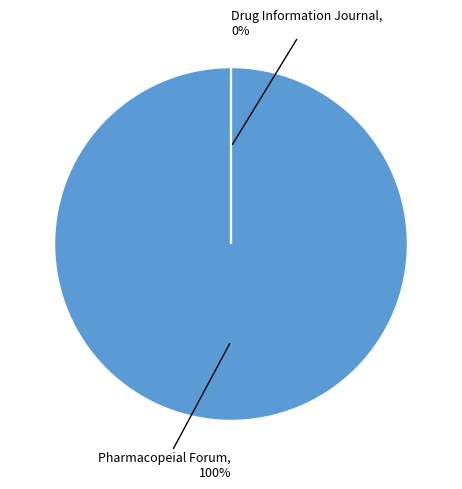

Count the number of slices in the pie.

2